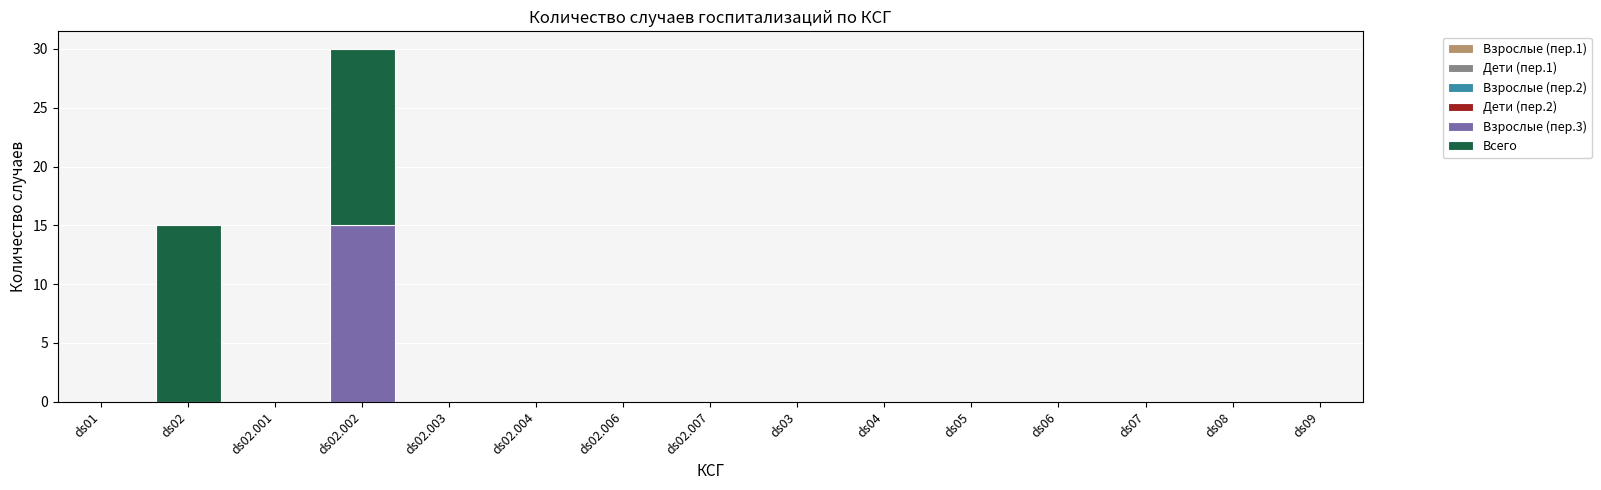

What is the maximum value for Взрослые (пер.3)?

15